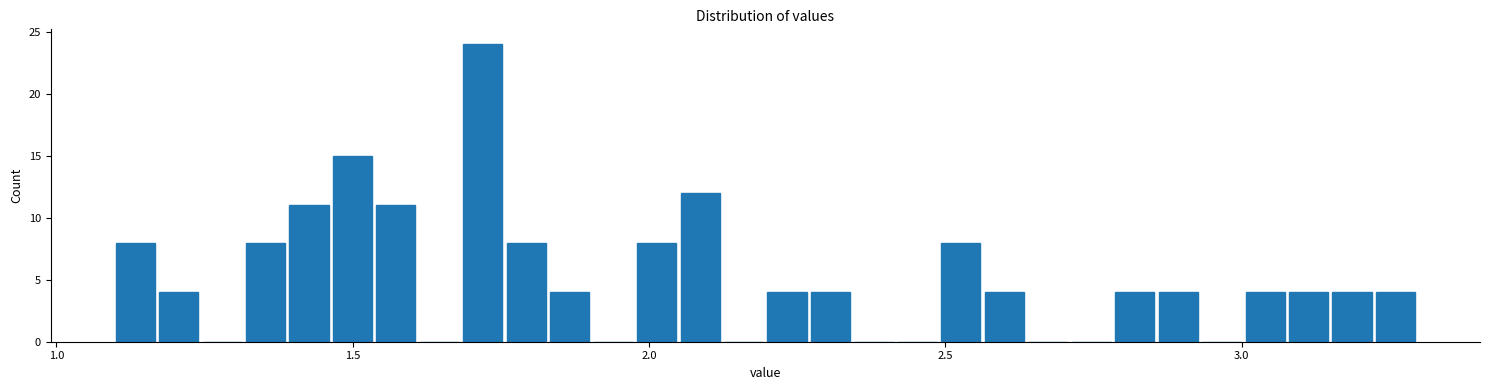

Read against the x-axis, roughly where is the centre of the tallest bar?

1.70